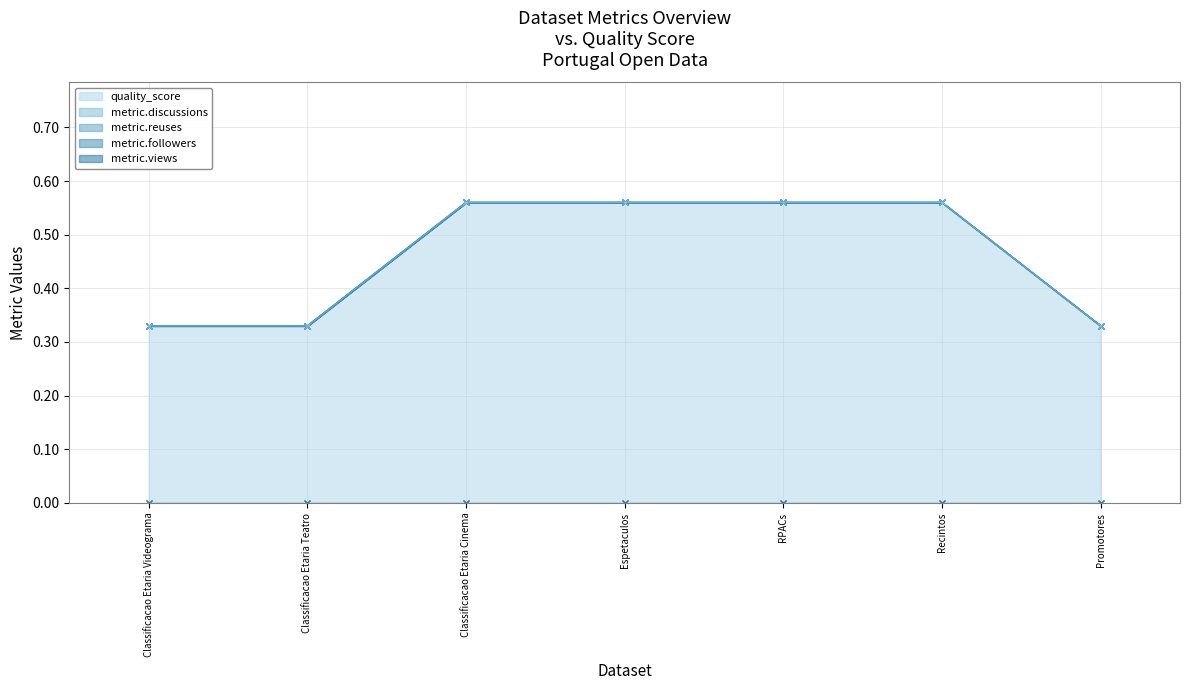

What is the spread (max minus min) of values at Promotores?

0.3